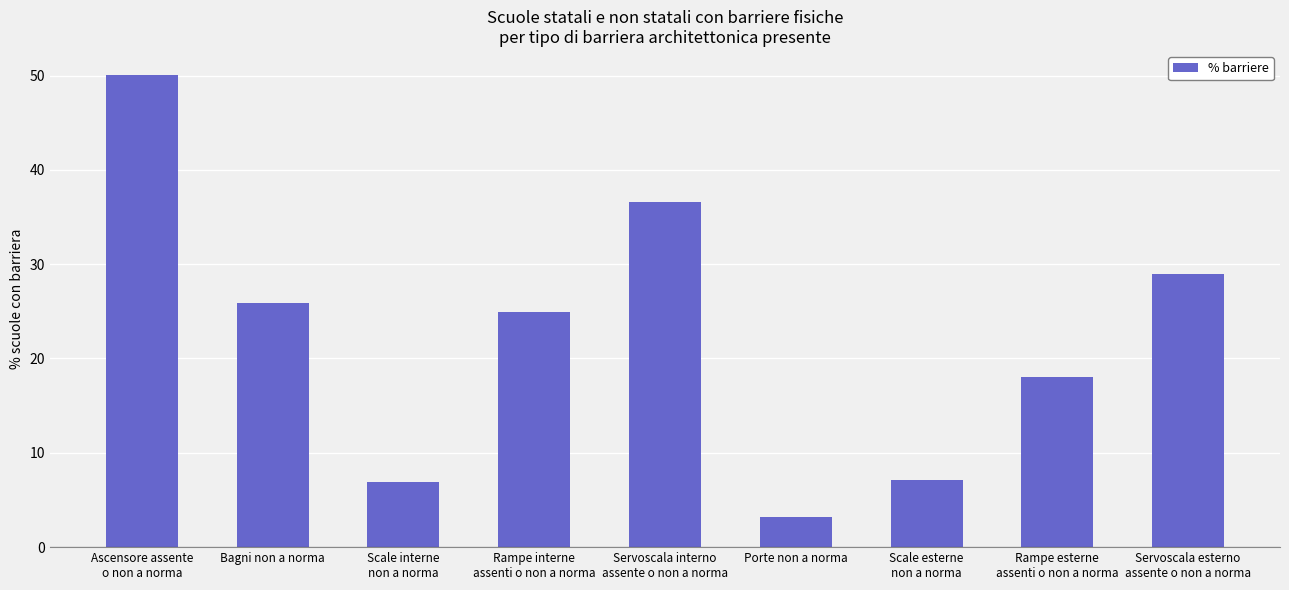

Are the bars grouped side by side (vs. stacked)?

No